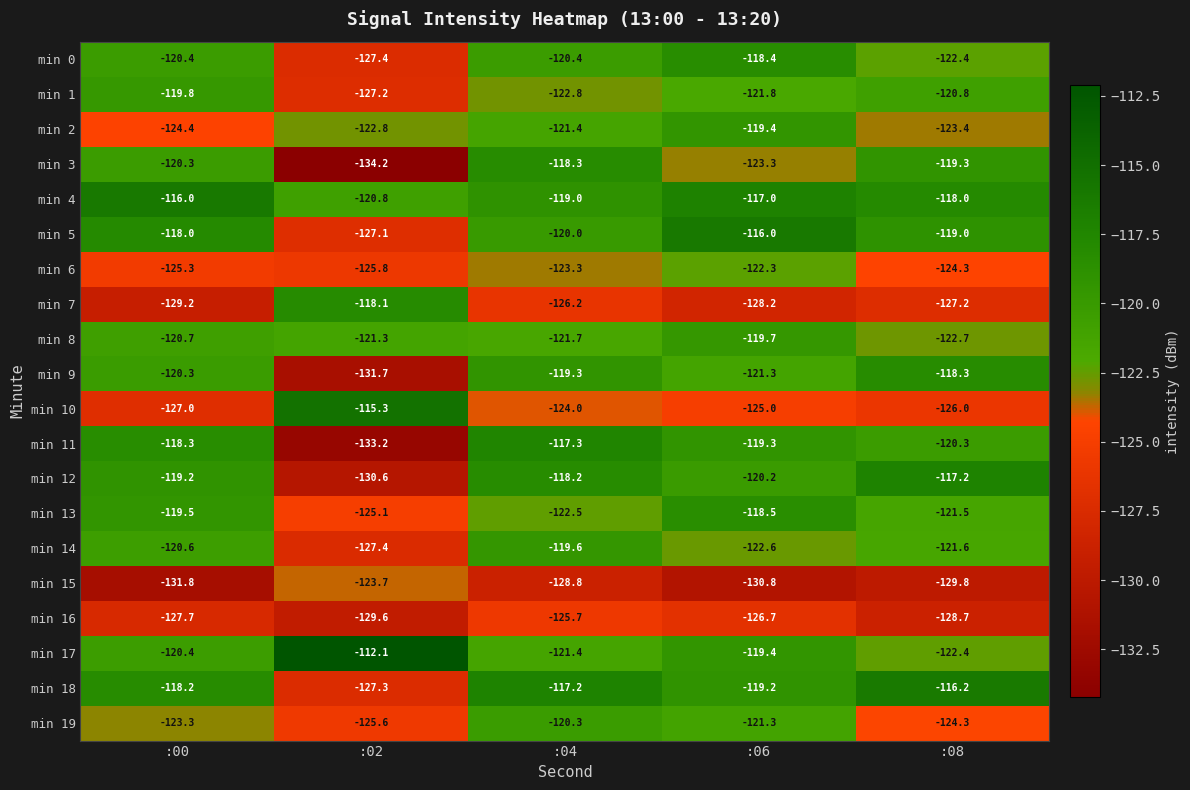

Between :00 and :06, which series saw the biggest shift?

min 2